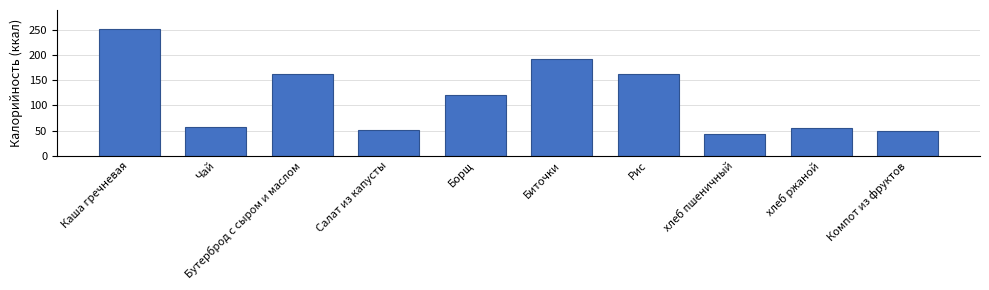

At which category does the chart reach its peak across all series?

Каша гречневая